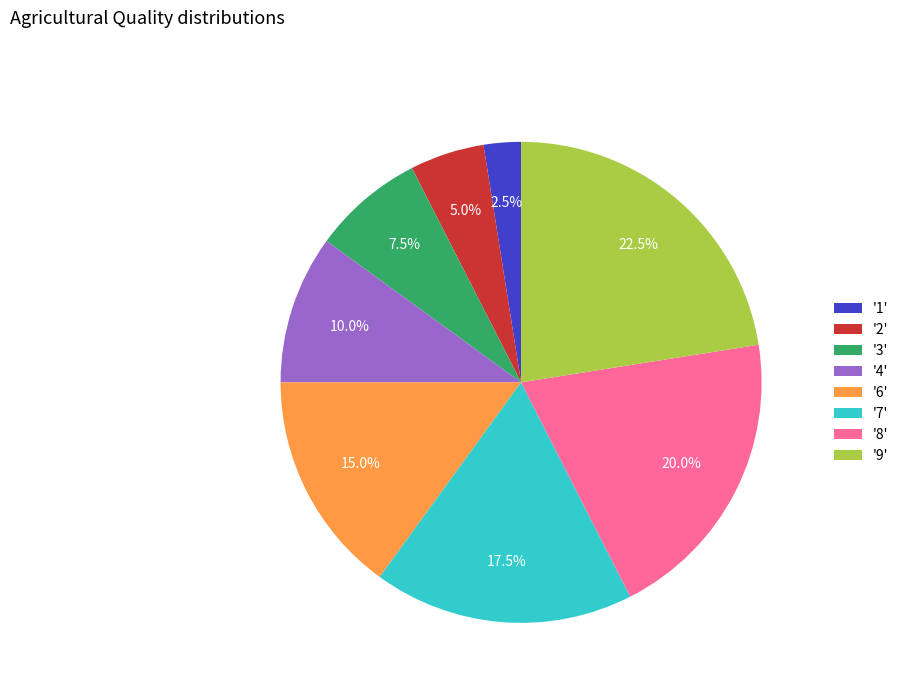

Combined, what portion of the pie is '7' and '3'?

25.0%